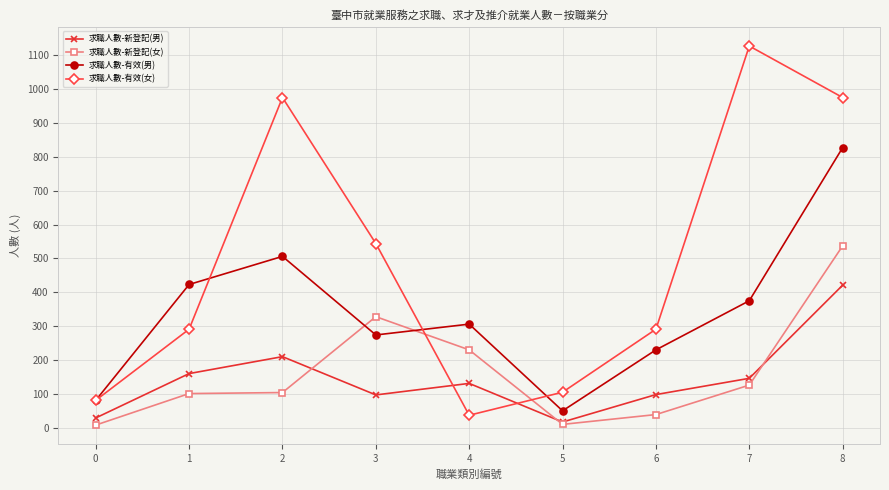

At which category does 求職人數-有效(女) reach its first local peak?

2